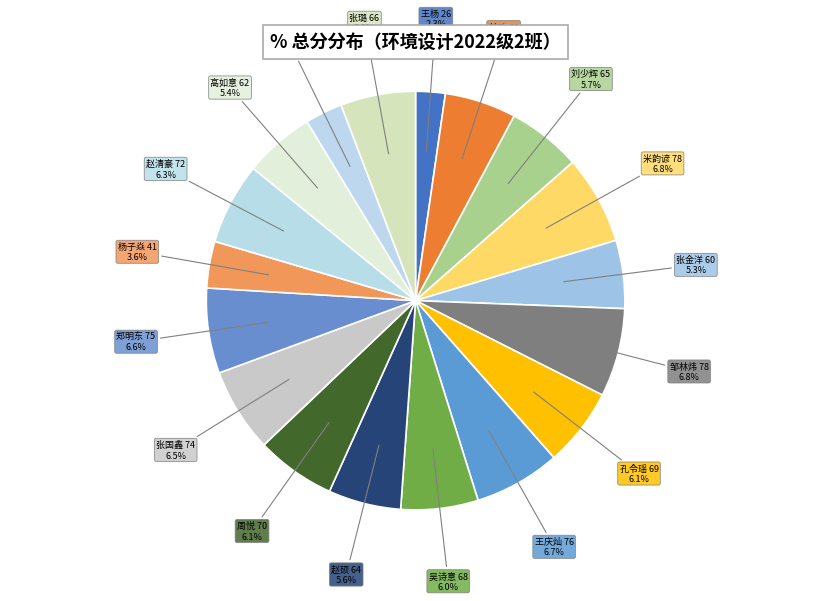

Do 孔令瑶 69 and 米韵谚 78 together represent more than half of the pie?

No